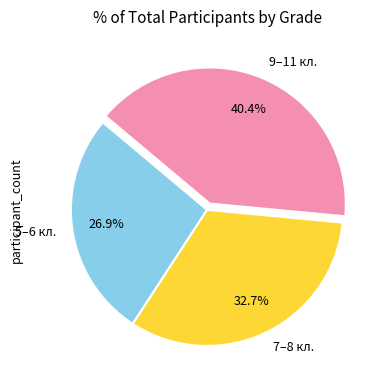

Count the number of slices in the pie.

3